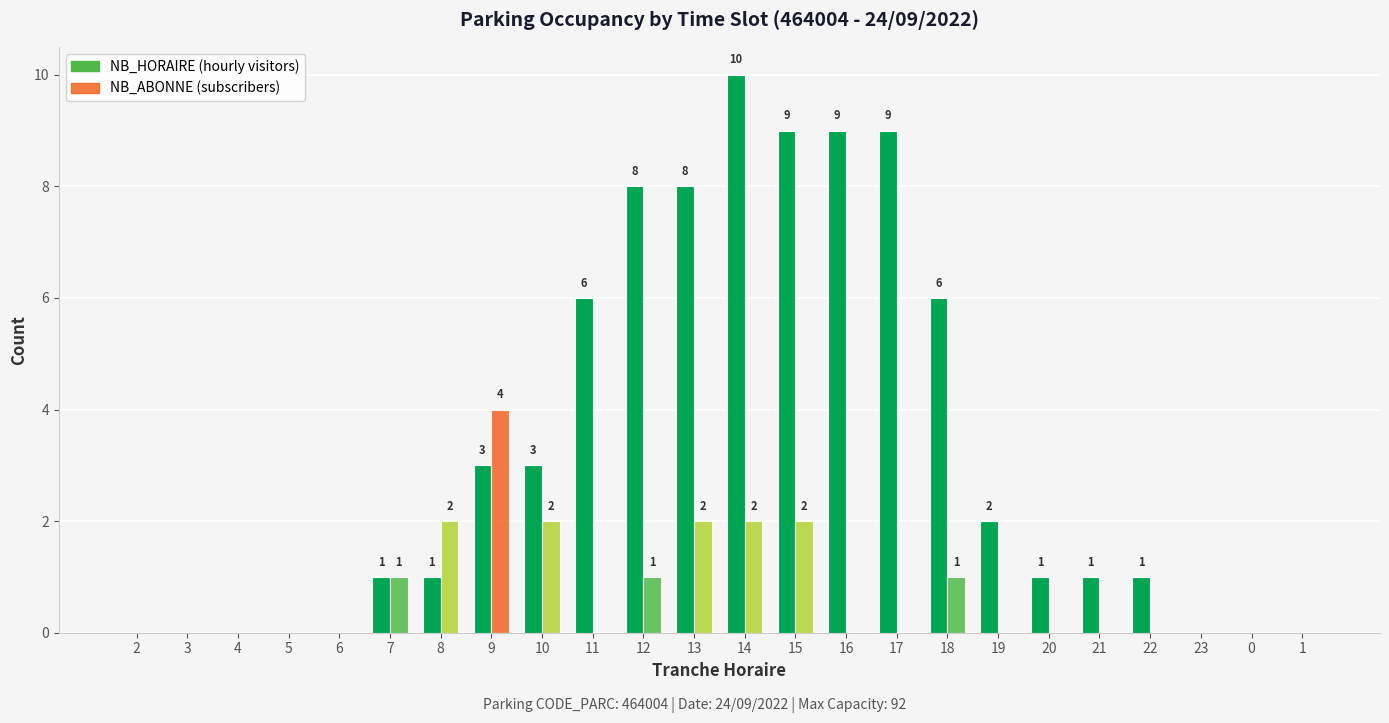

Is the value of NB_HORAIRE at 15 greater than the value of NB_ABONNE at 4?

Yes